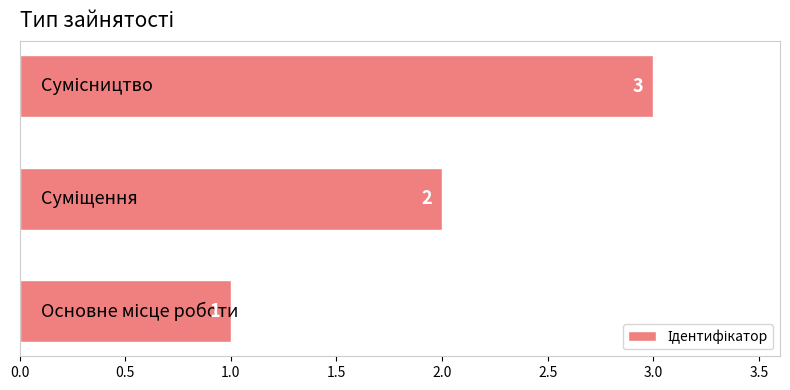

Count the values in the range 1 to 3.

3